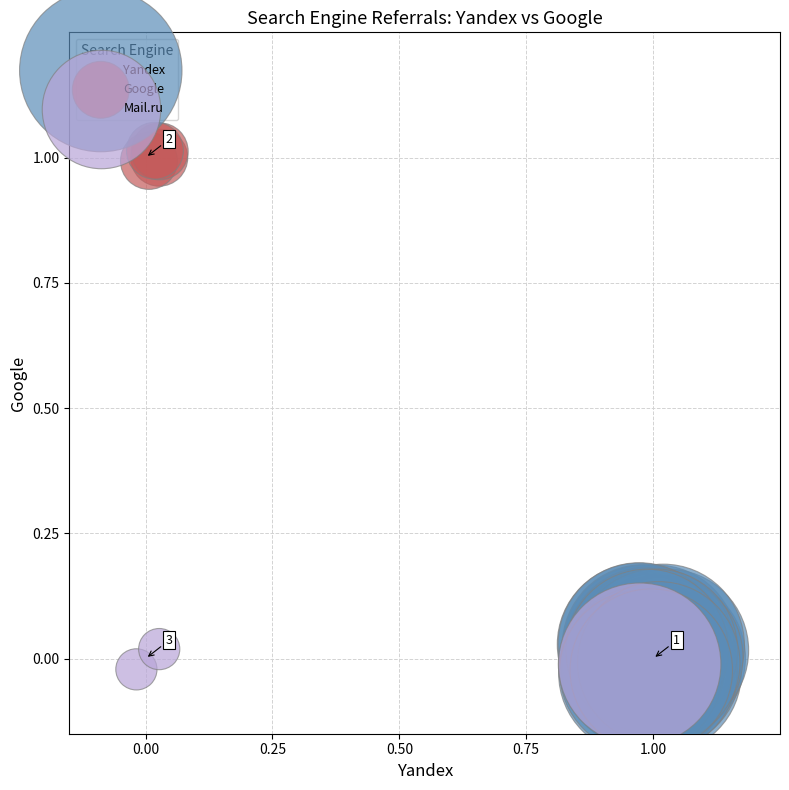

Which series reaches the maximum Y coordinate?

Google